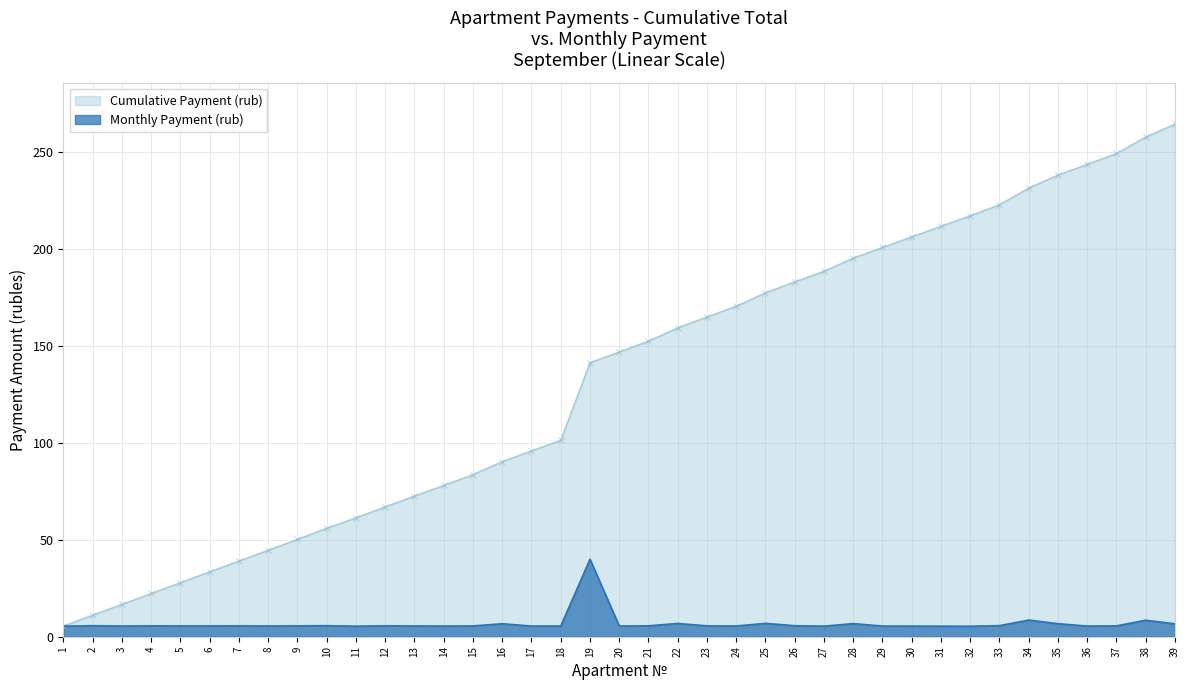

Reading left to right, list all the values displayed in this chart.

Cumulative Payment (rub): 5.5	11.2	16.7	22.3	27.9	33.5	39.1	44.7	50.3	56.0	61.4	67.1	72.6	78.1	83.7	90.4	95.9	101.5	141.4	147.0	152.6	159.5	165.1	170.6	177.5	183.2	188.7	195.4	200.9	206.4	211.9	217.3	223.0	231.6	238.3	243.8	249.4	258.0	264.6
Monthly Payment (rub): 5.5	5.7	5.5	5.6	5.6	5.6	5.6	5.5	5.6	5.7	5.4	5.7	5.6	5.5	5.6	6.7	5.5	5.5	40.0	5.5	5.6	6.8	5.6	5.5	6.9	5.7	5.5	6.8	5.5	5.5	5.5	5.4	5.7	8.6	6.7	5.5	5.6	8.5	6.7